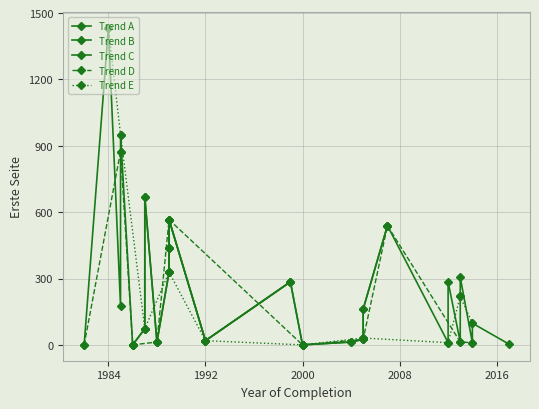

Is it true that the value at 2013 is 212?

False